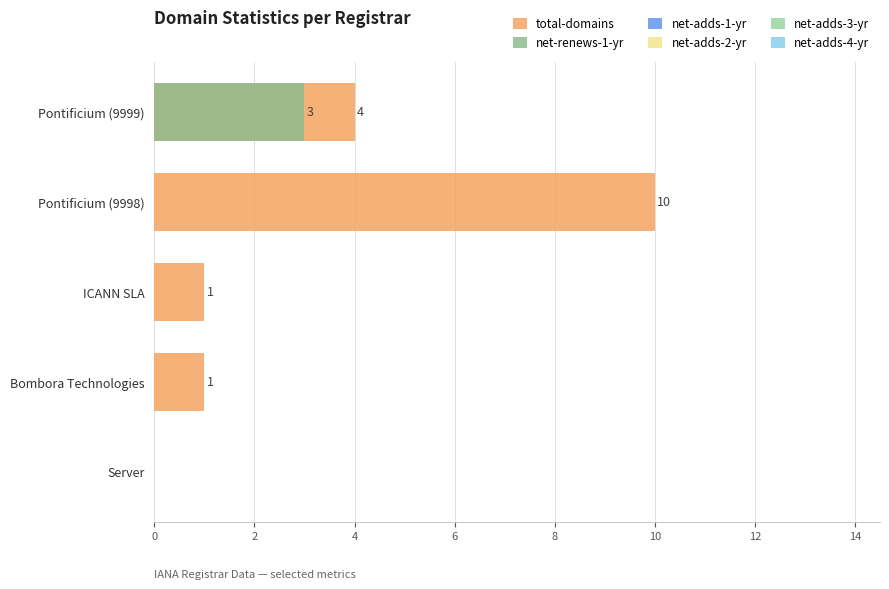

At 6, list the series in order from largest to smallest.

total-domains, net-adds-1-yr, net-adds-2-yr, net-adds-3-yr, net-adds-4-yr, net-renews-1-yr